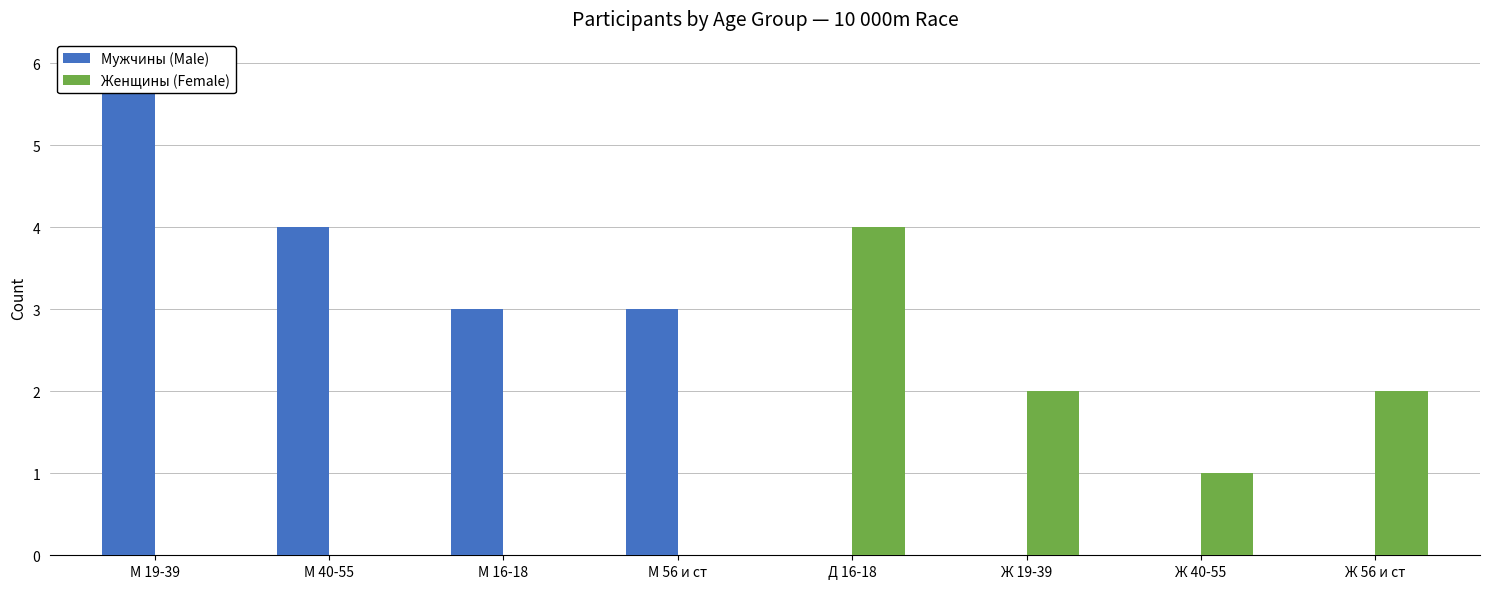

Which category has the lowest value in the Мужчины (Male) series?

Д 16-18